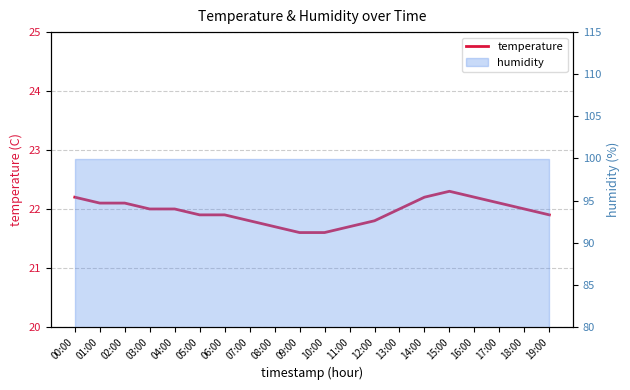

True or false: the data shows 21.9 at 19:00.

True